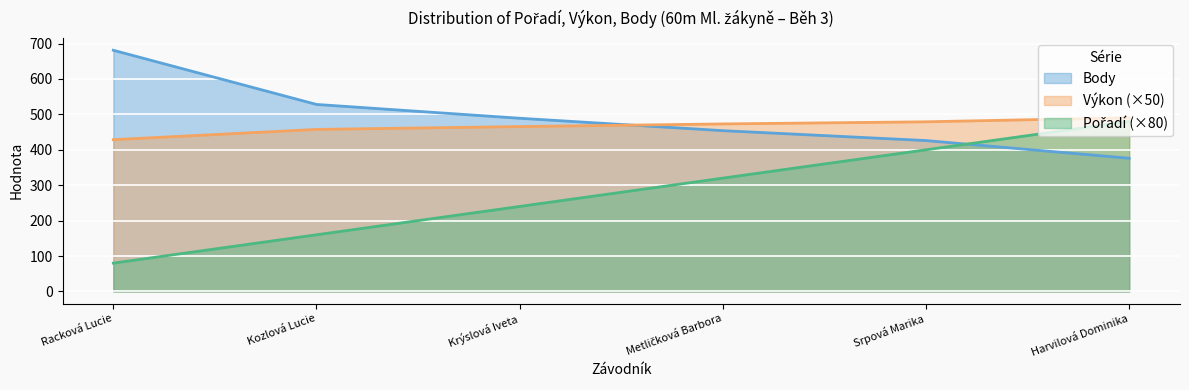

What are all the series names shown in the legend?

Pořadí, Výkon, Body